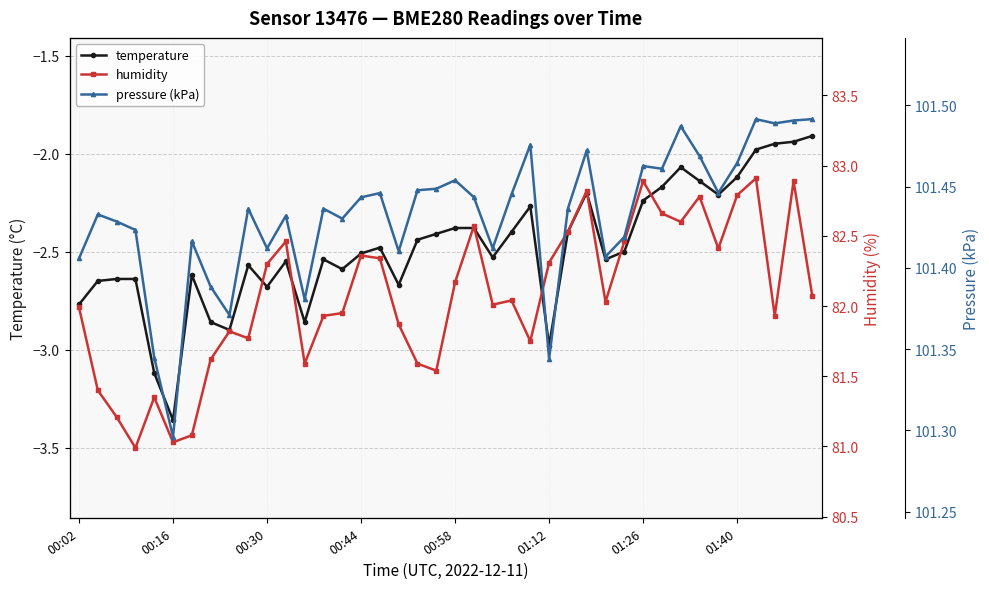

The value of temperature at 00:16 is -5.2. True or false?

False